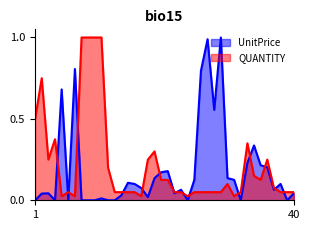

What is the total value across all series at 3?

0.3